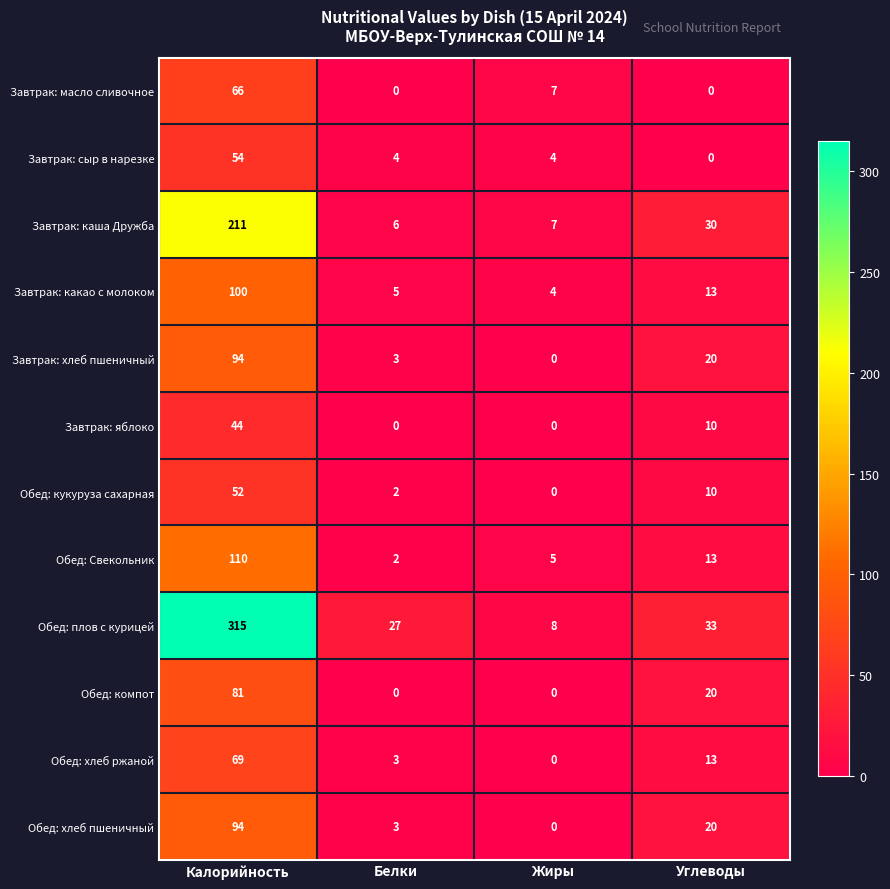

At which category is the sum across all series the highest?

Калорийность